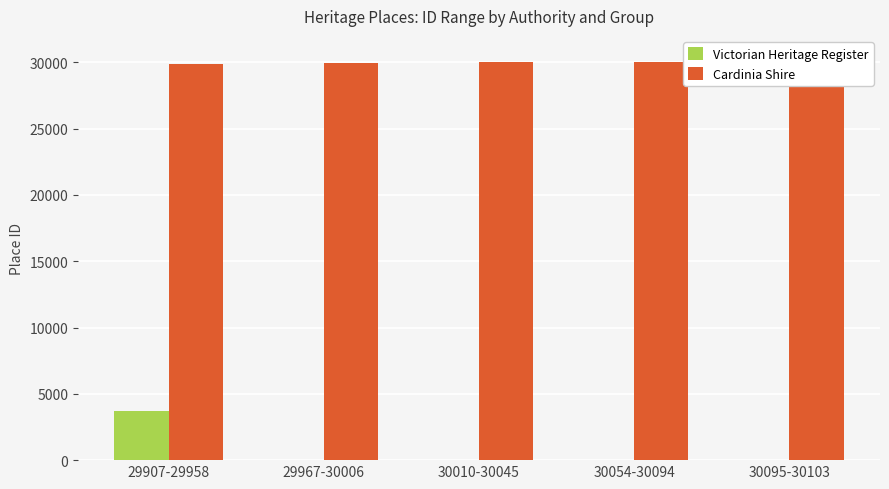

What value does the Victorian Heritage Register series have at 29907-29958, to the nearest 50?

3700